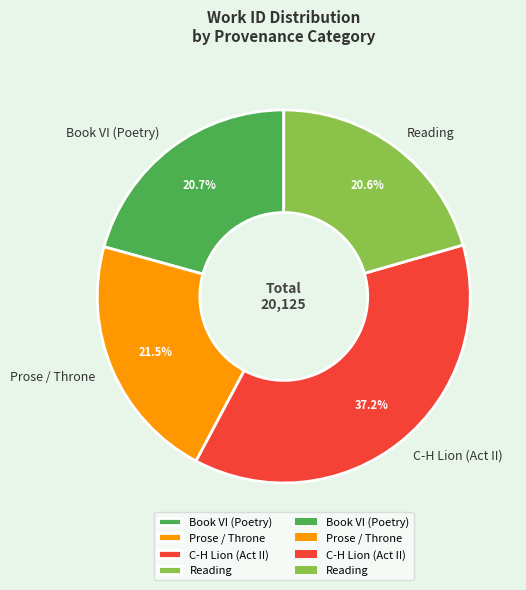

What is the ratio of the value at C-H Lion (Act II) to the value at Book VI (Poetry)?

1.8